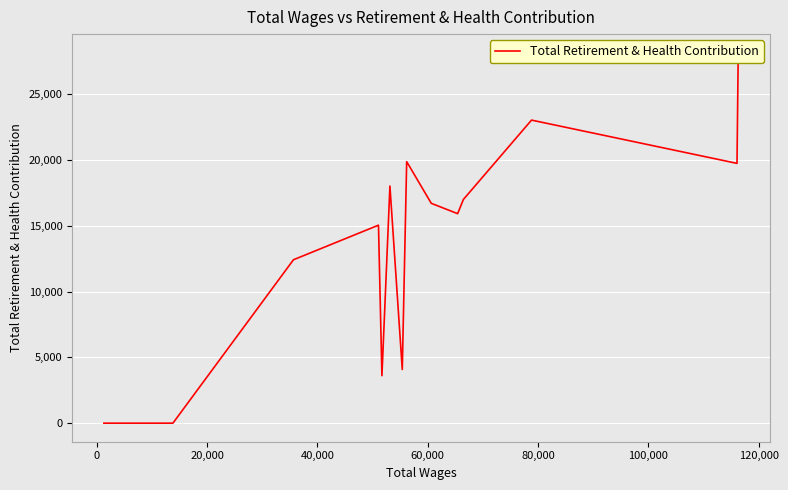

True or false: the data has more than 1 interior local peaks.

True